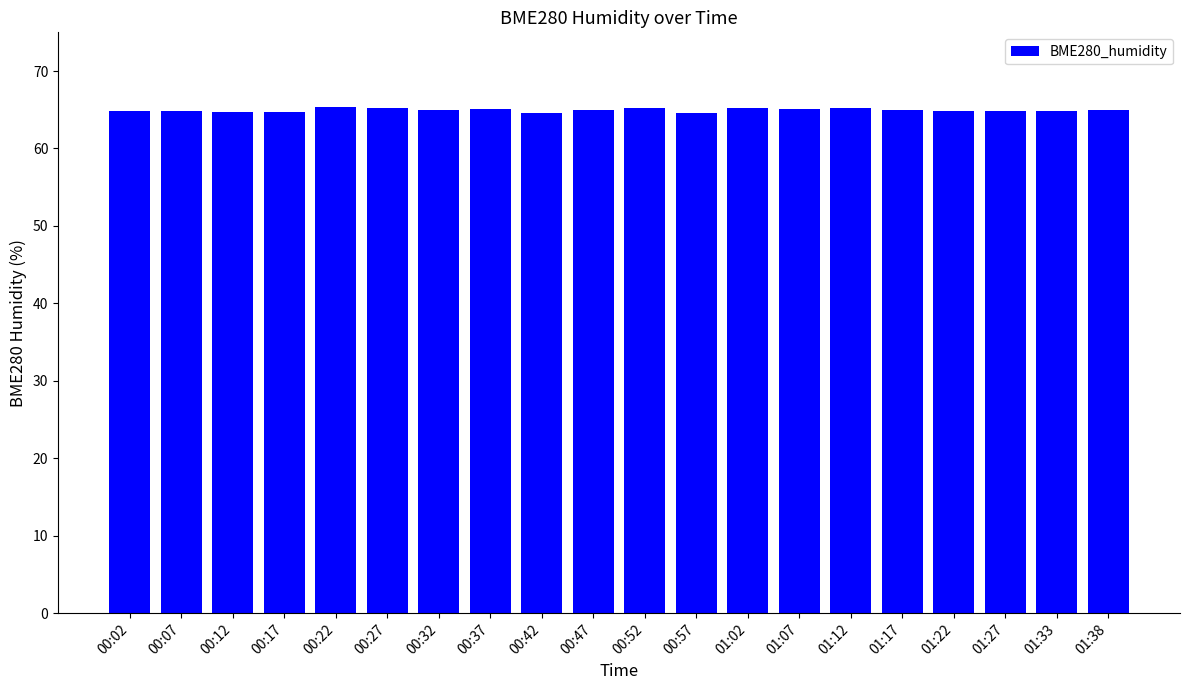

The value at 00:32 is 65.0. True or false?

True